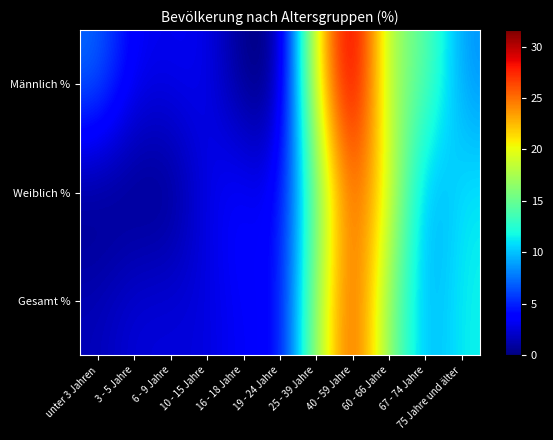

What is the spread (max minus min) of values at 6 - 9 Jahre?

3.2